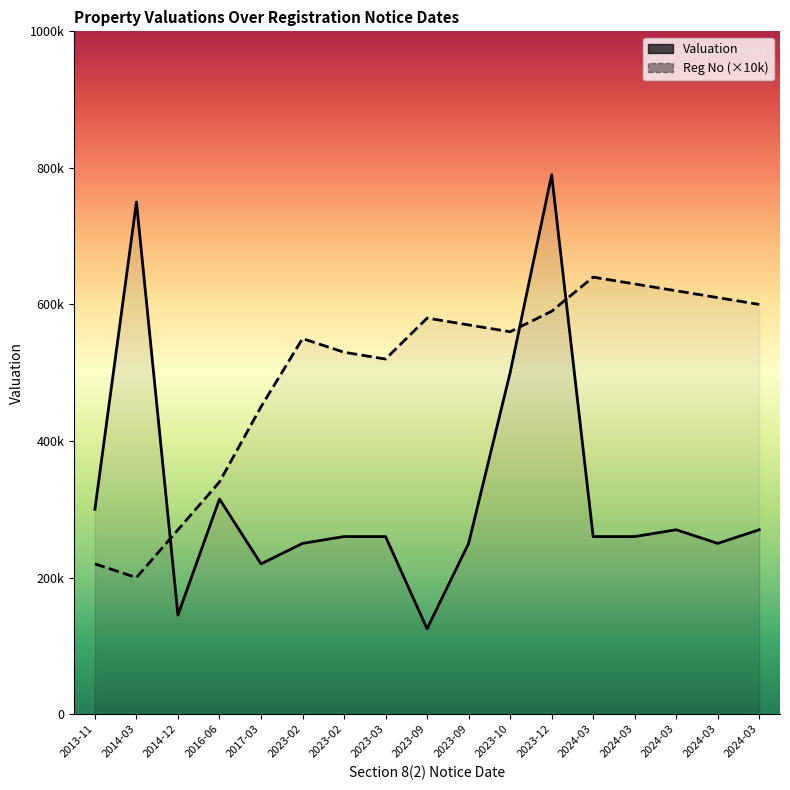

What is the label of the 10th point from the right?

2023-03